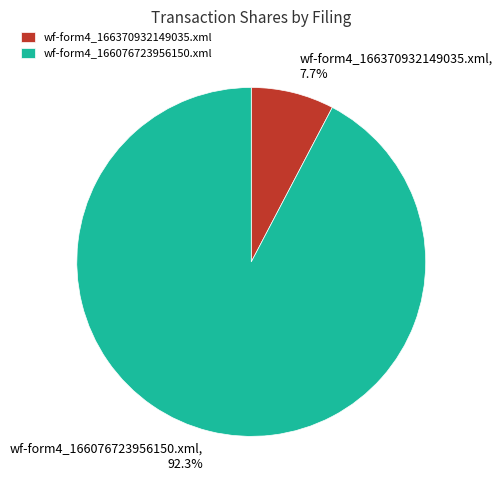

To the nearest percent, what portion does wf-form4_166076723956150.xml represent?

92%